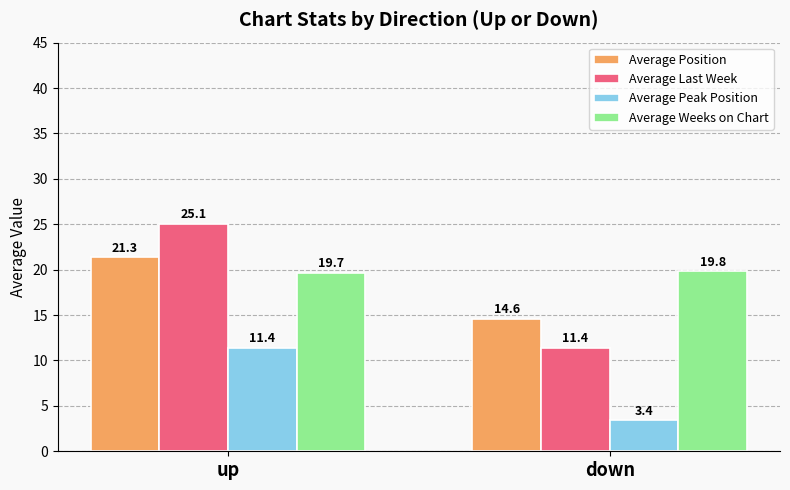

At how many categories does at least one series exceed 11?

2